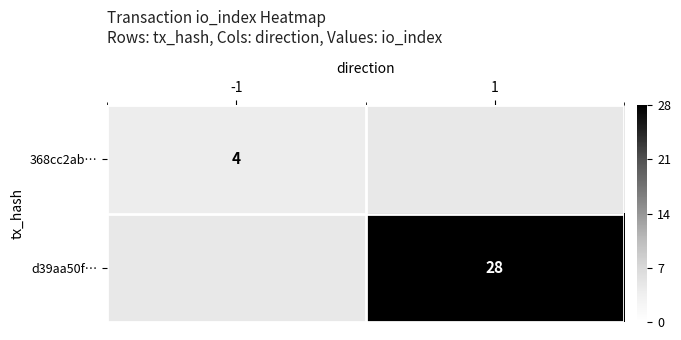

True or false: d39aa50f… has a value of 28 at 1.

True